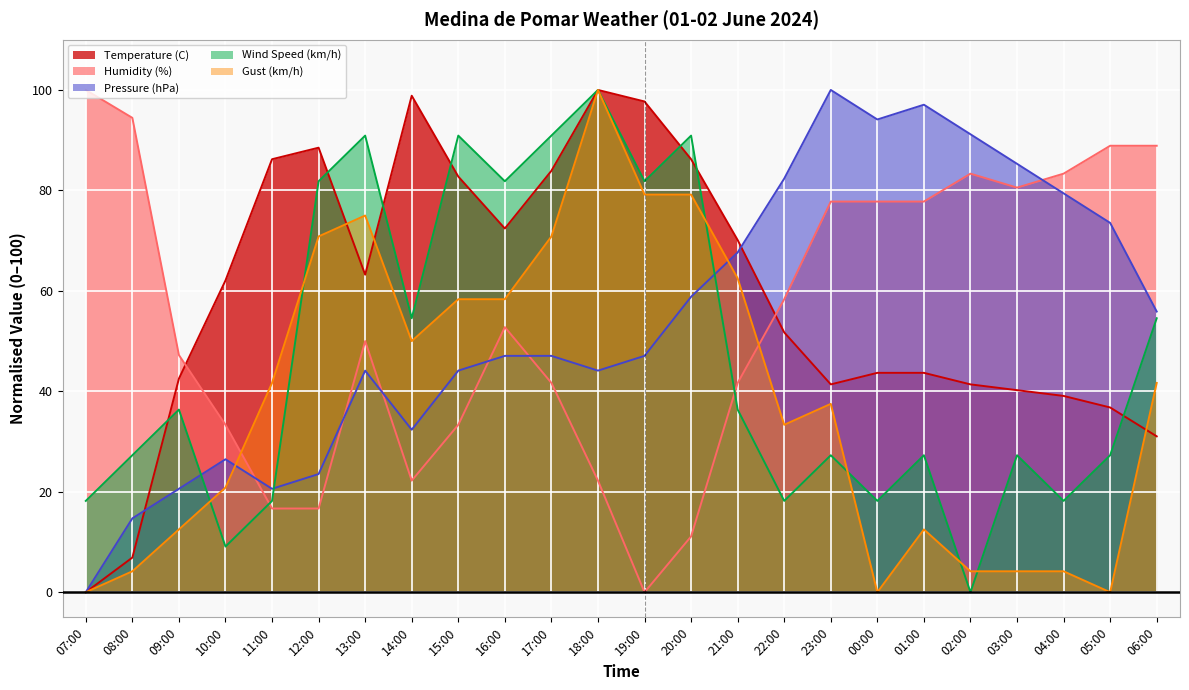

In Humidity (%), how many points are lower than both neighbors (excluding endpoints)?

3